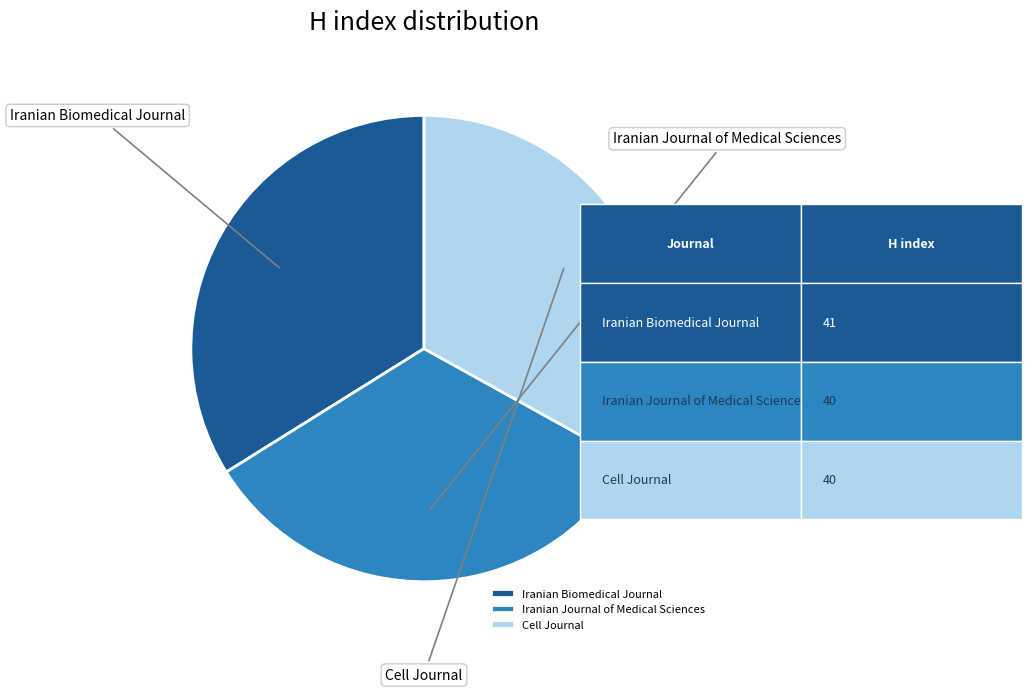

Is Iranian Journal of Medical Sciences the majority of the pie?

No